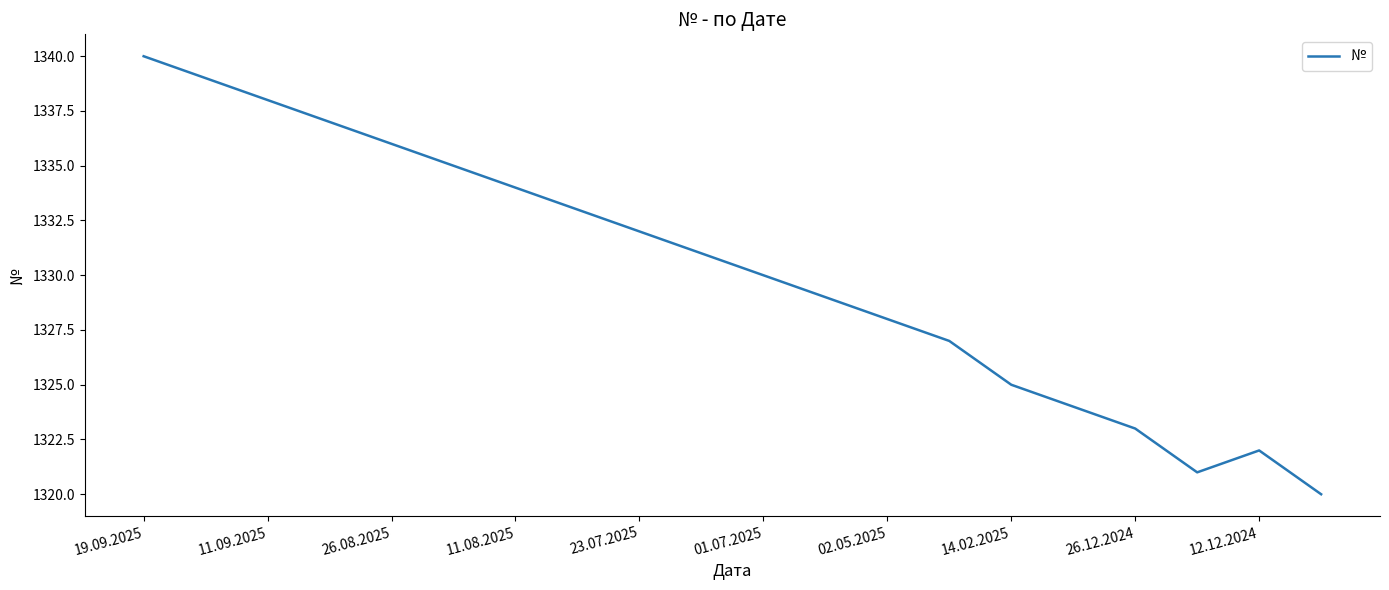

What is the minimum value shown in the chart?

1320